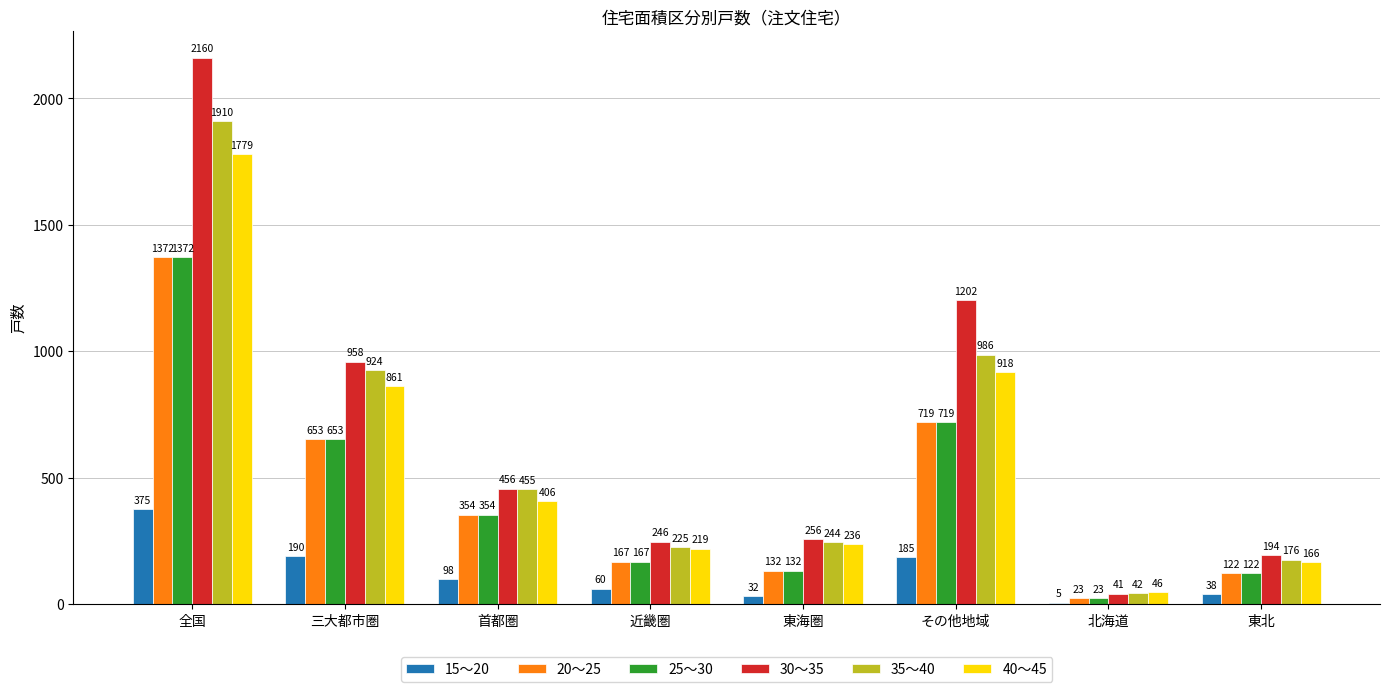

At which category is the sum across all series the highest?

全国